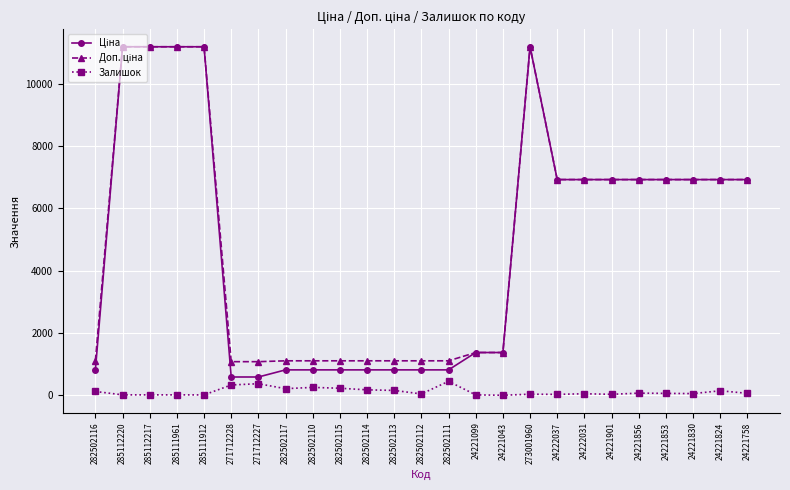

At how many categories does at least one series exceed 8190?

5